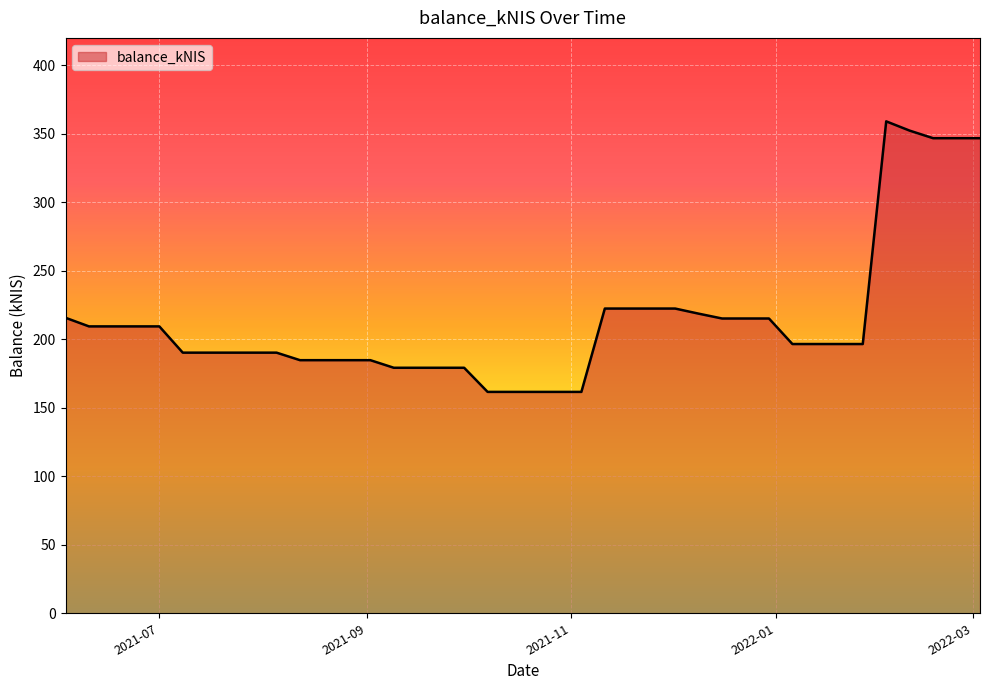

What is the smallest value displayed?

161.6